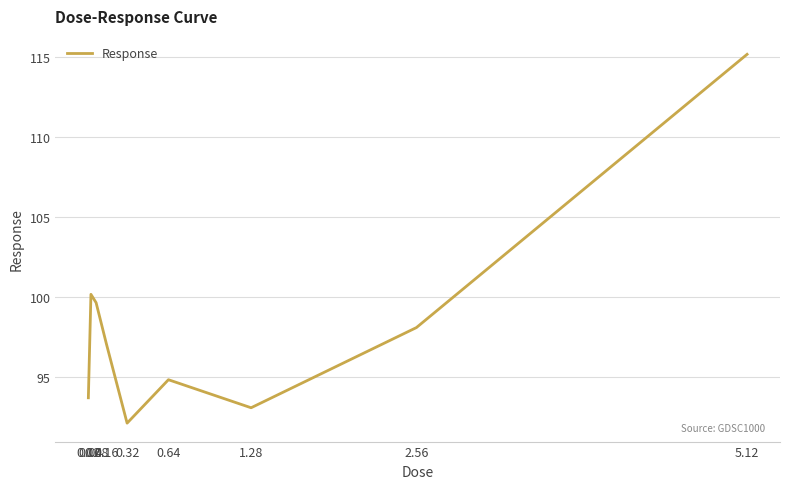

Reading left to right, list all the values displayed in this chart.

0.02=93.7	0.04=100.2	0.08=99.6	0.16=97.0	0.32=92.1	0.64=94.8	1.28=93.1	2.56=98.1	5.12=115.2